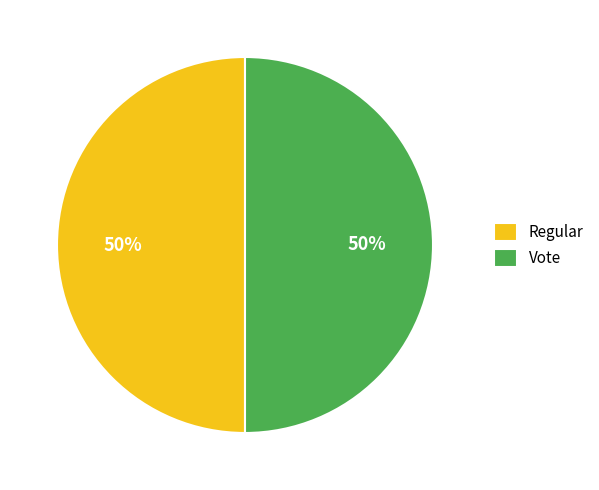

True or false: Regular accounts for 50% of the total.

True